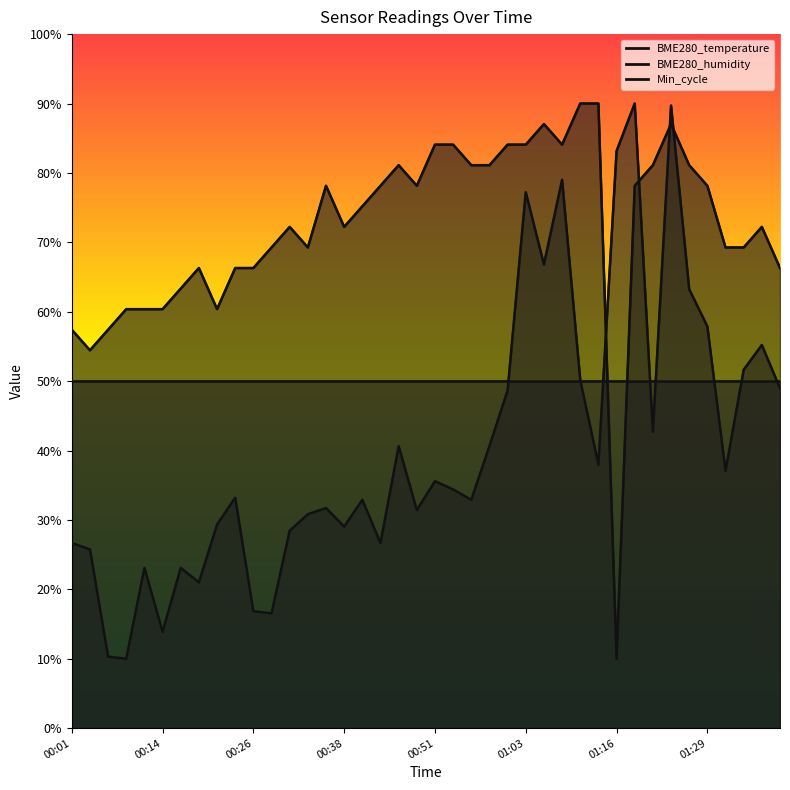

Which category has the lowest value across all series?

01:16